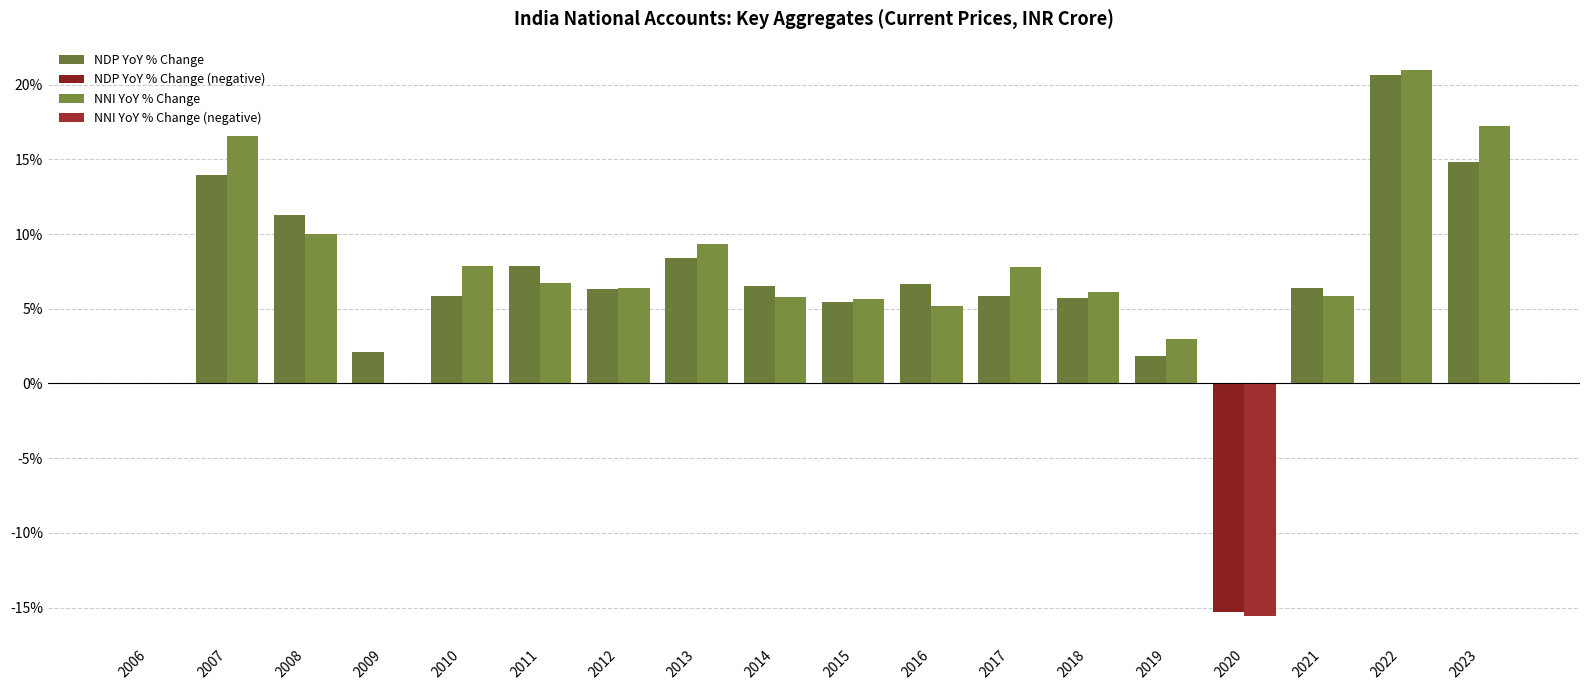

How many groups of bars are there?

18